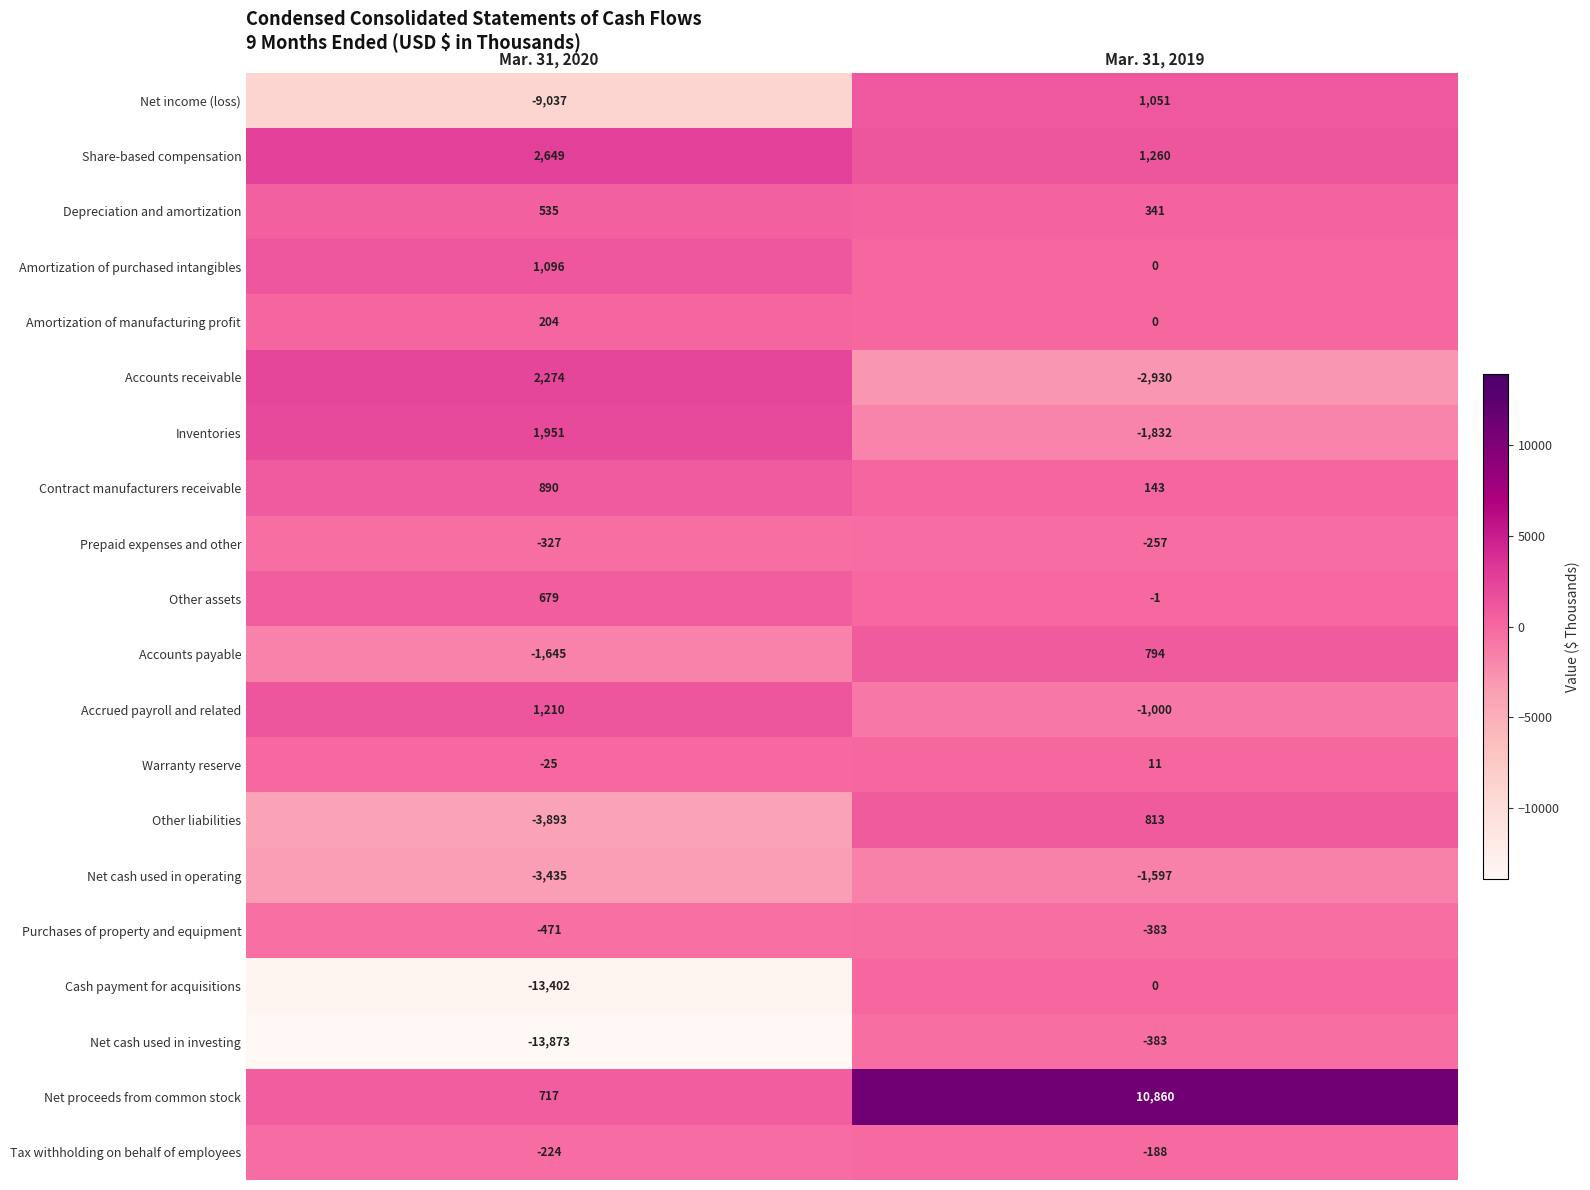

What is the sum of the Amortization of manufacturing profit values at Mar. 31, 2020 and Mar. 31, 2019?

204